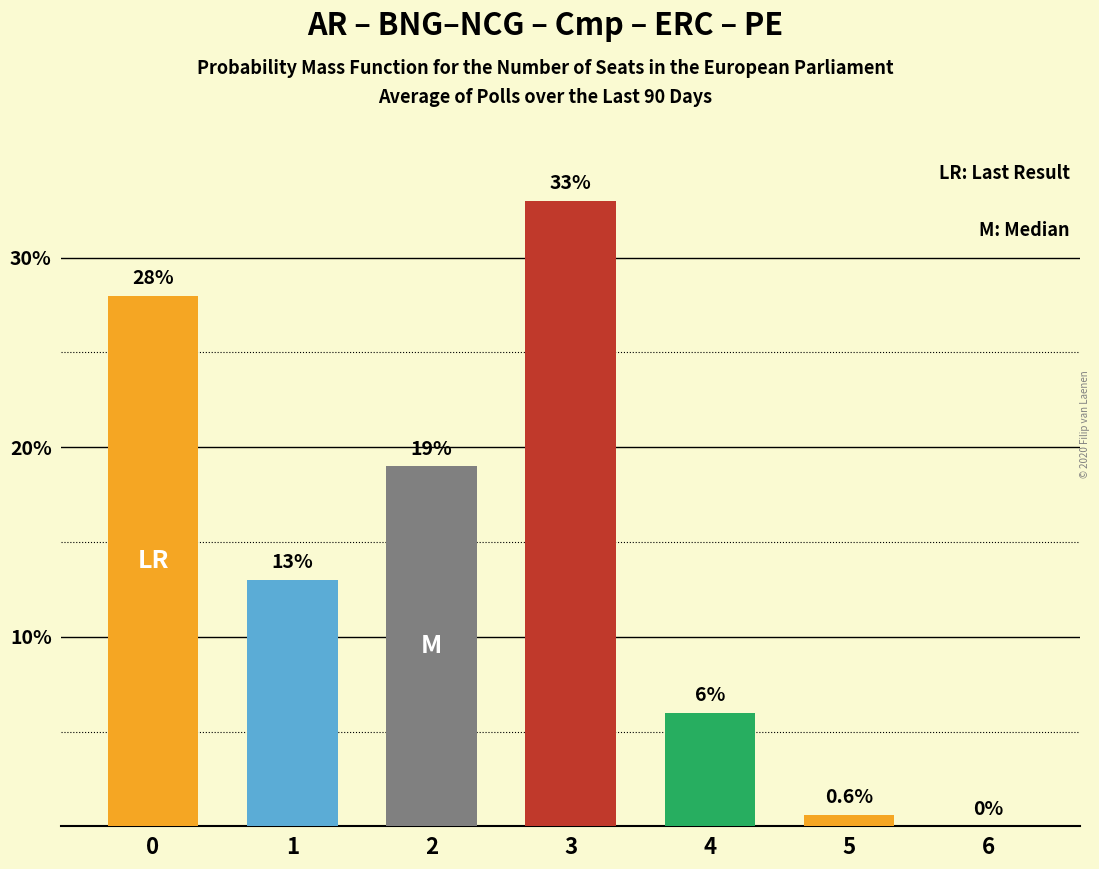

Which has a higher value, 4 or 3?

3